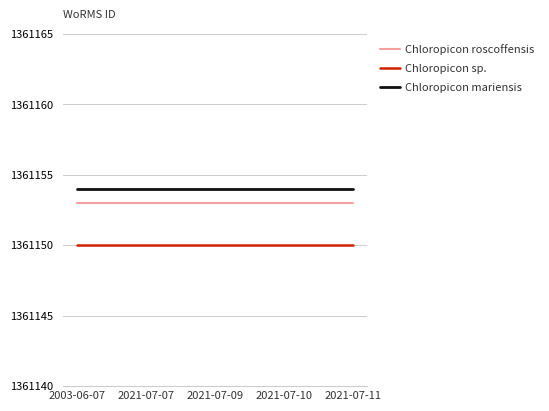

Rank the series at 2021-07-07 from highest to lowest value.

Chloropicon mariensis, Chloropicon roscoffensis, Chloropicon sp.